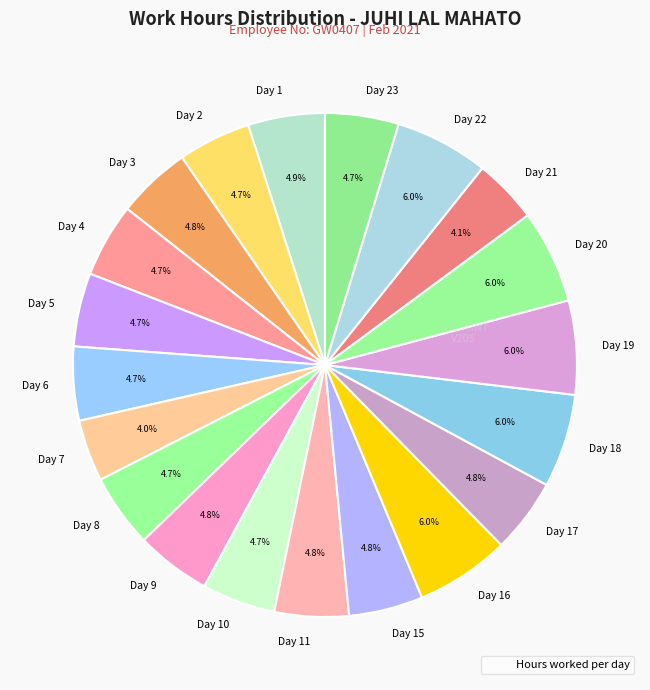

Combined, do Day 3 and Day 22 account for over 50%?

No